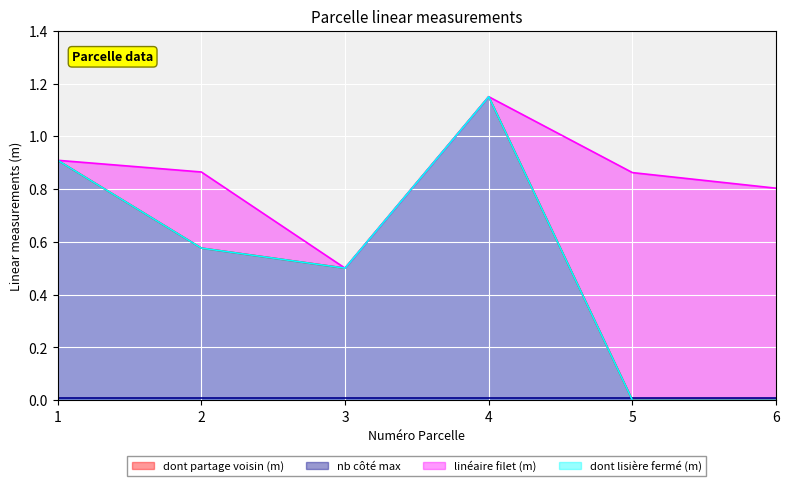

At which category does the chart reach its minimum across all series?

5